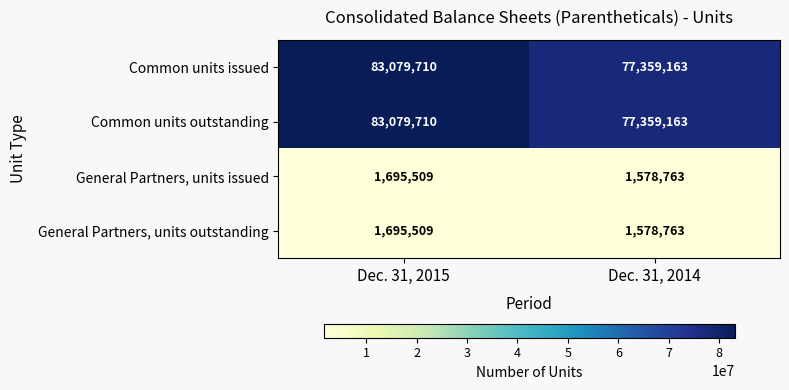

At which category is the sum across all series the highest?

Dec. 31, 2015